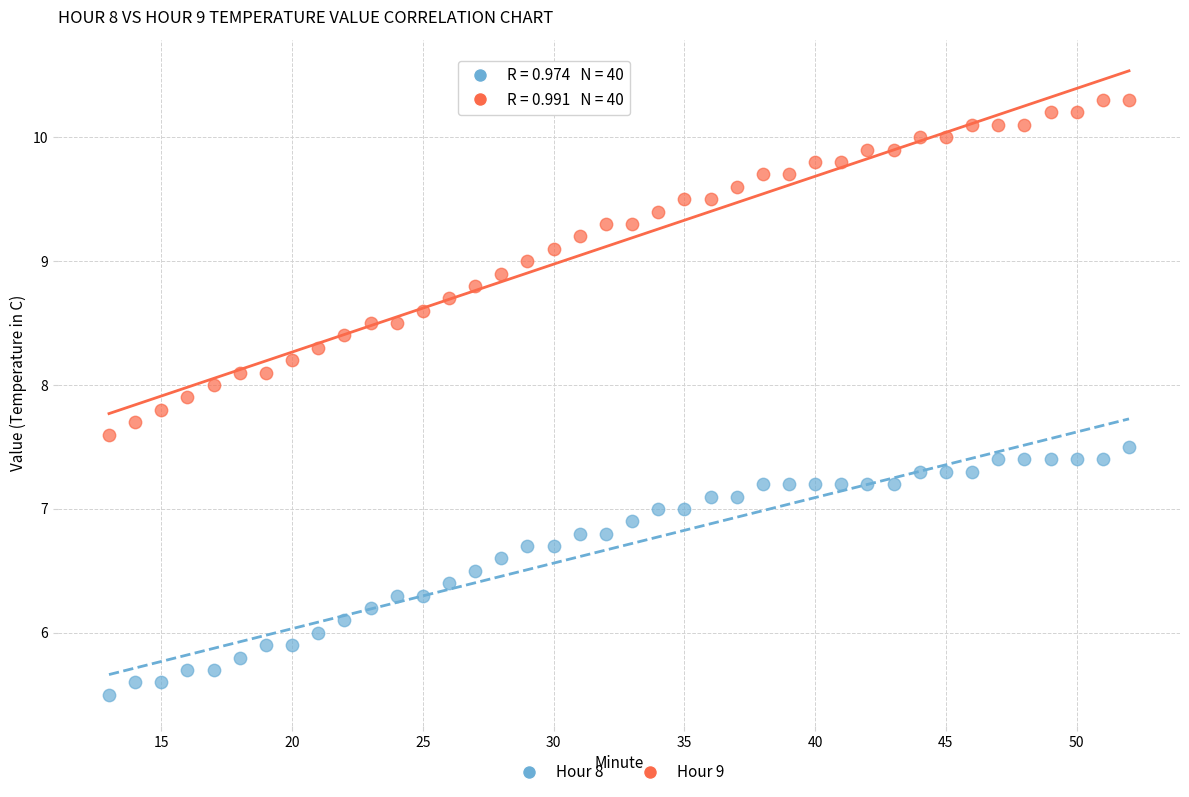

Across all data points, what is the range of X values (max minus min)?

39.0